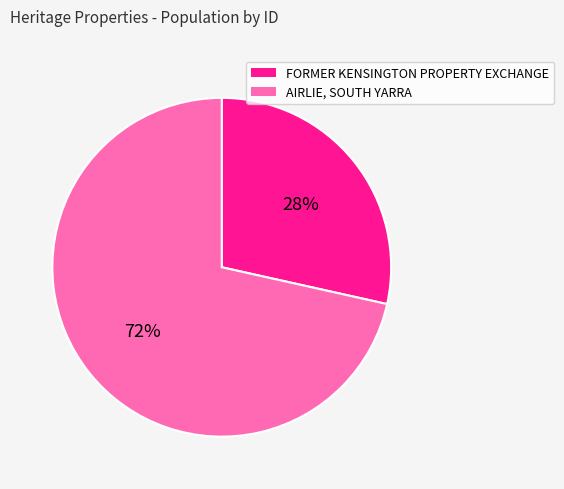

What is the majority slice?

AIRLIE, SOUTH YARRA